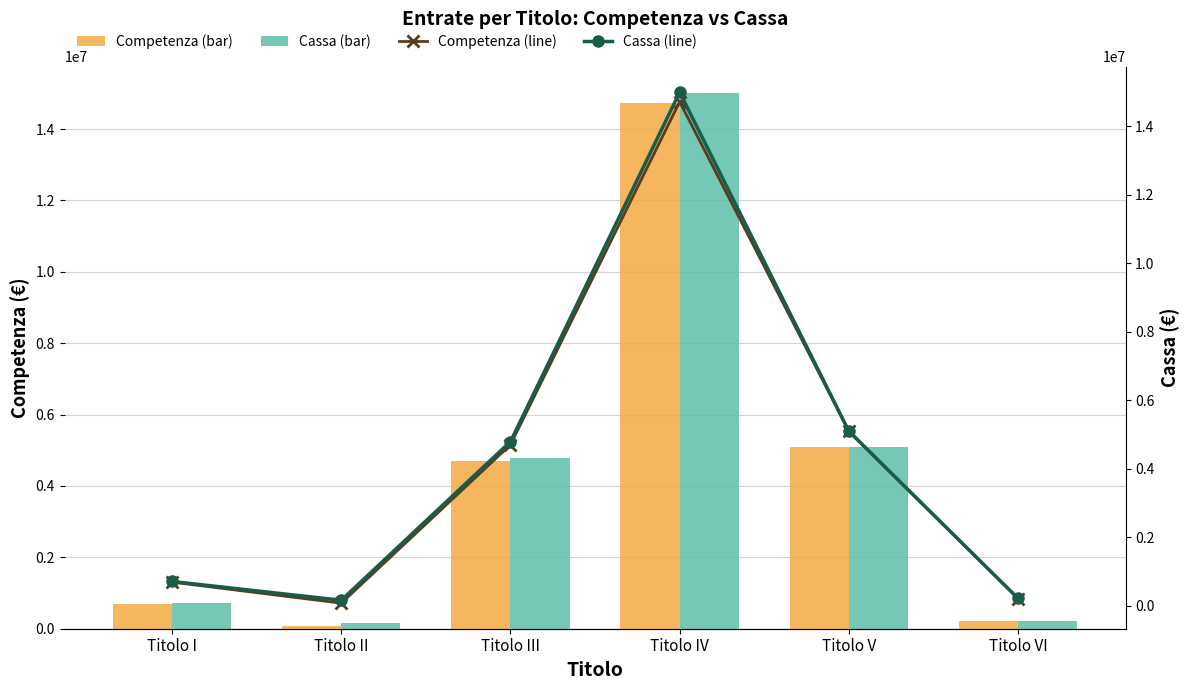

The value of Competenza at Titolo V is 5100000.0. True or false?

True